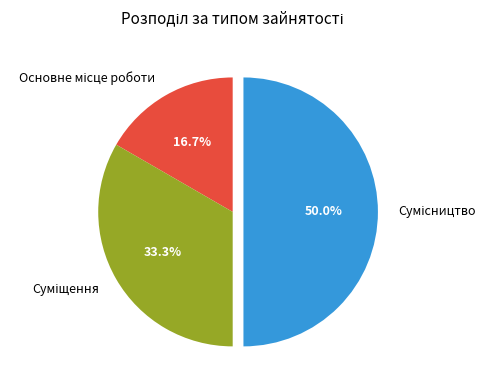

What percentage is the Сумісництво slice, to the nearest percent?

50%